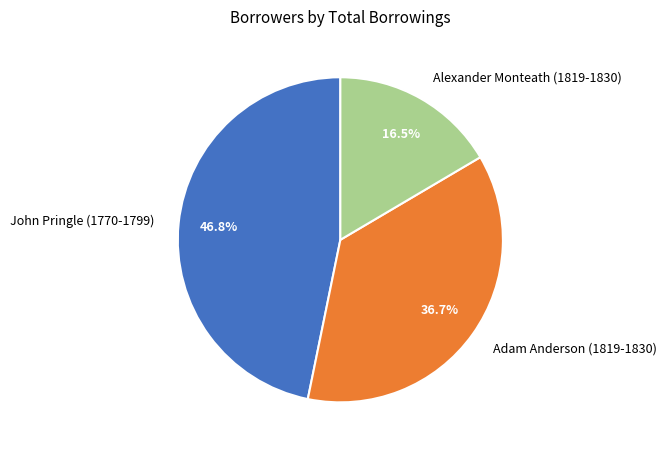

Which category has the smallest portion of the pie?

Alexander Monteath (1819-1830)